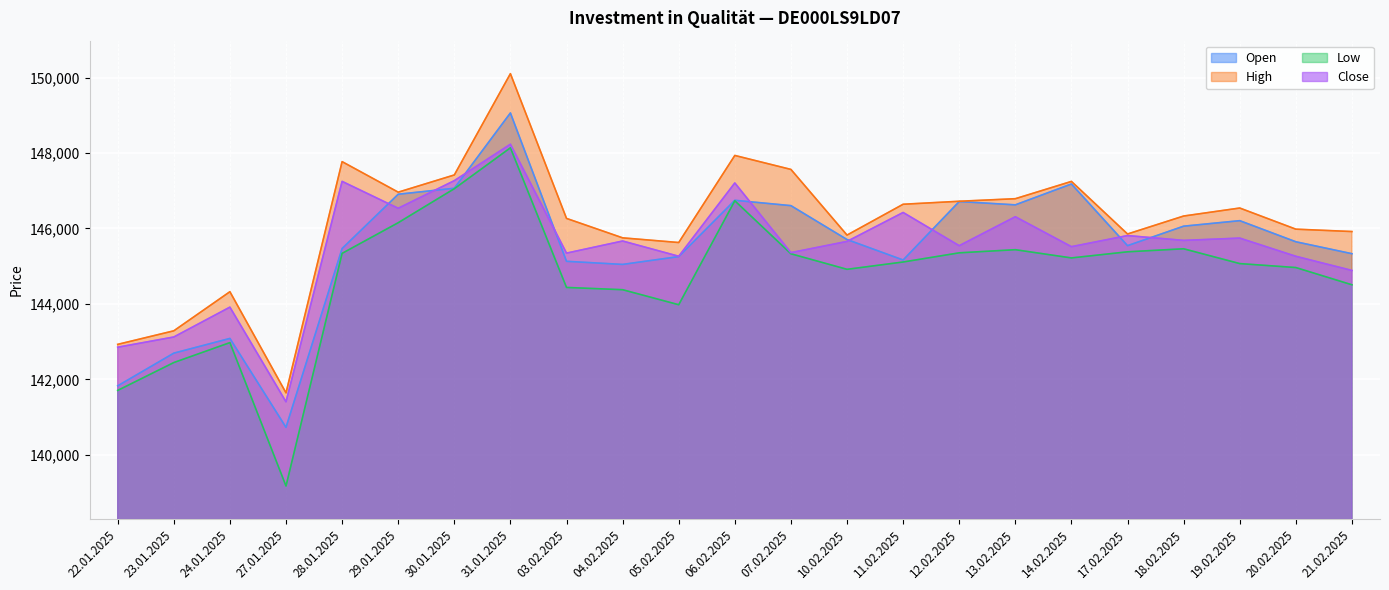

What is the sum of all High values?

3361440